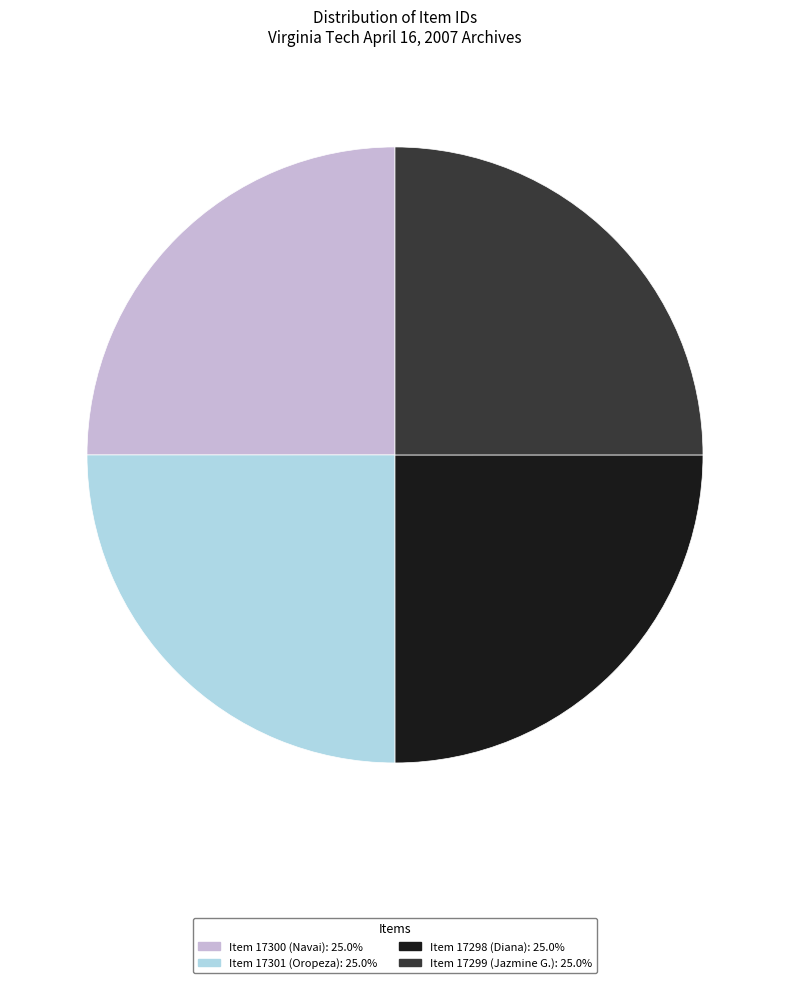

Does Item 17299 (Jazmine G.) account for over 50% of the chart?

No